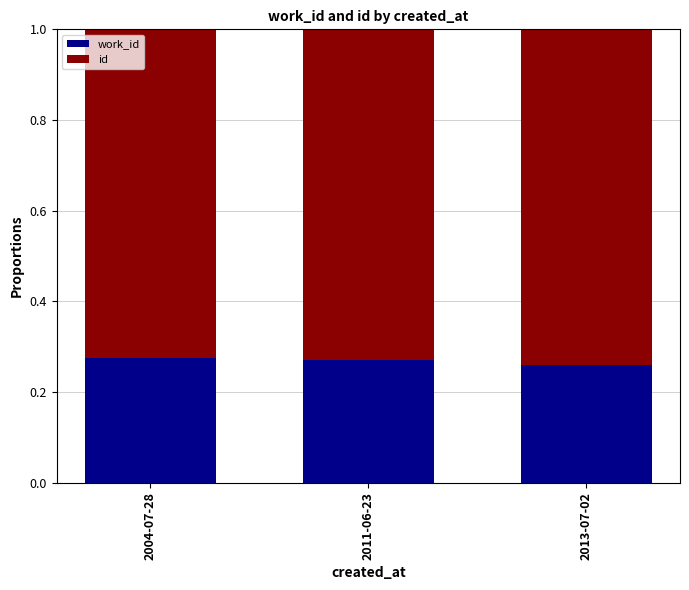

What is the total value across all series at 2013-07-02?

1.0